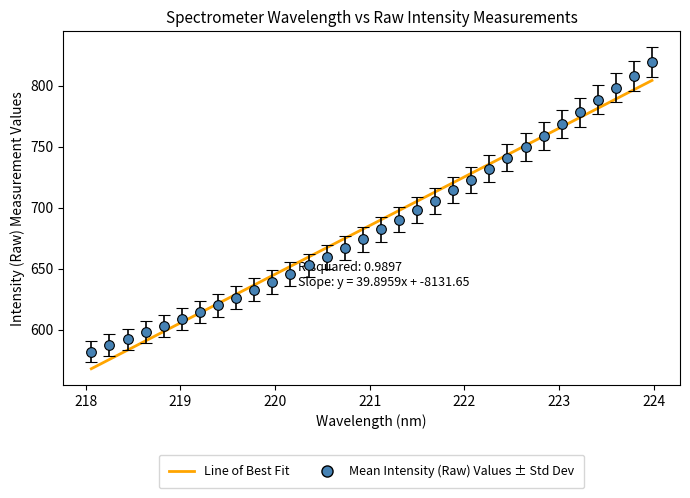

What is the maximum value shown in the chart?

819.2